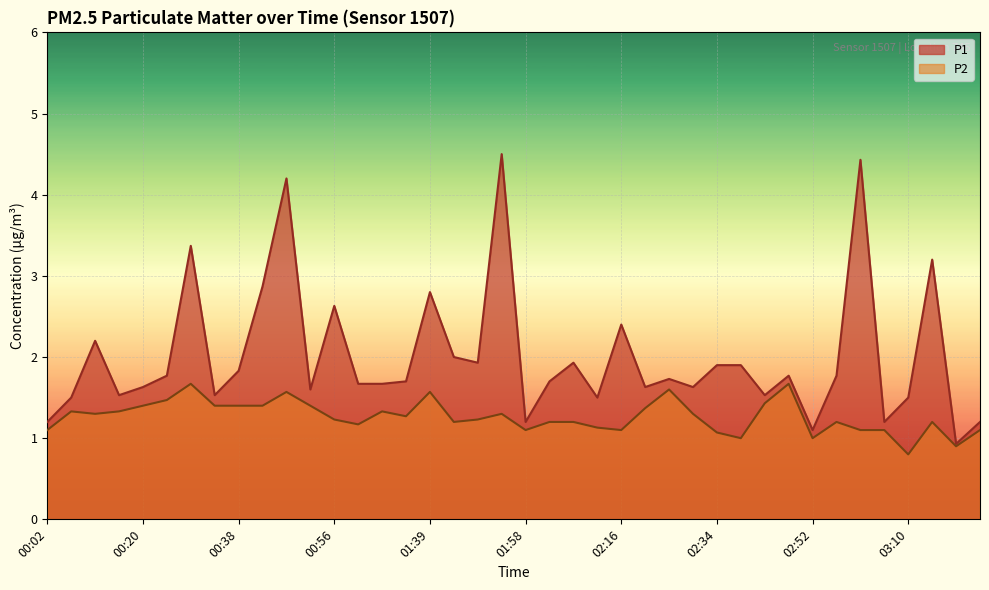

Rank the series by their maximum value, from lowest to highest.

P2, P1